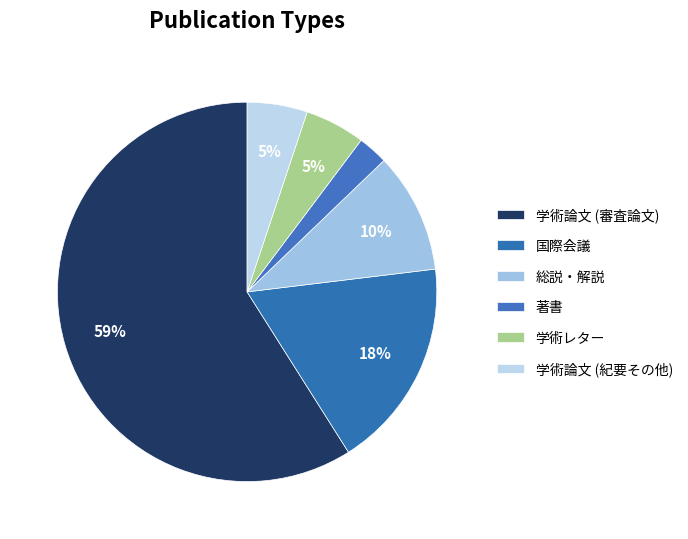

To the nearest percent, what is the average slice percentage?

17%